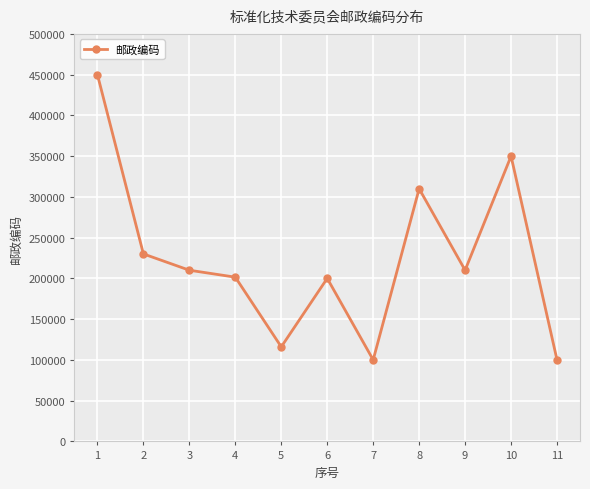

Is this an area chart (filled region under the line)?

No